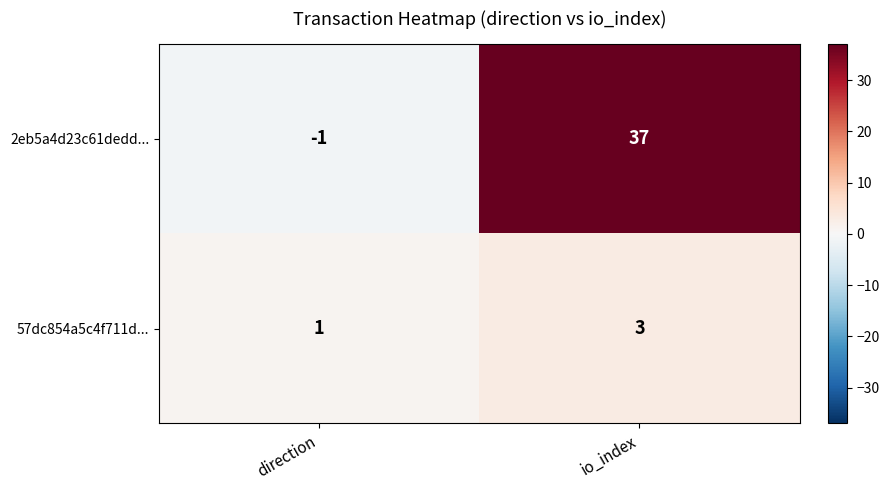

At which label does 2eb5a4d23c61dedd... reach its minimum?

direction